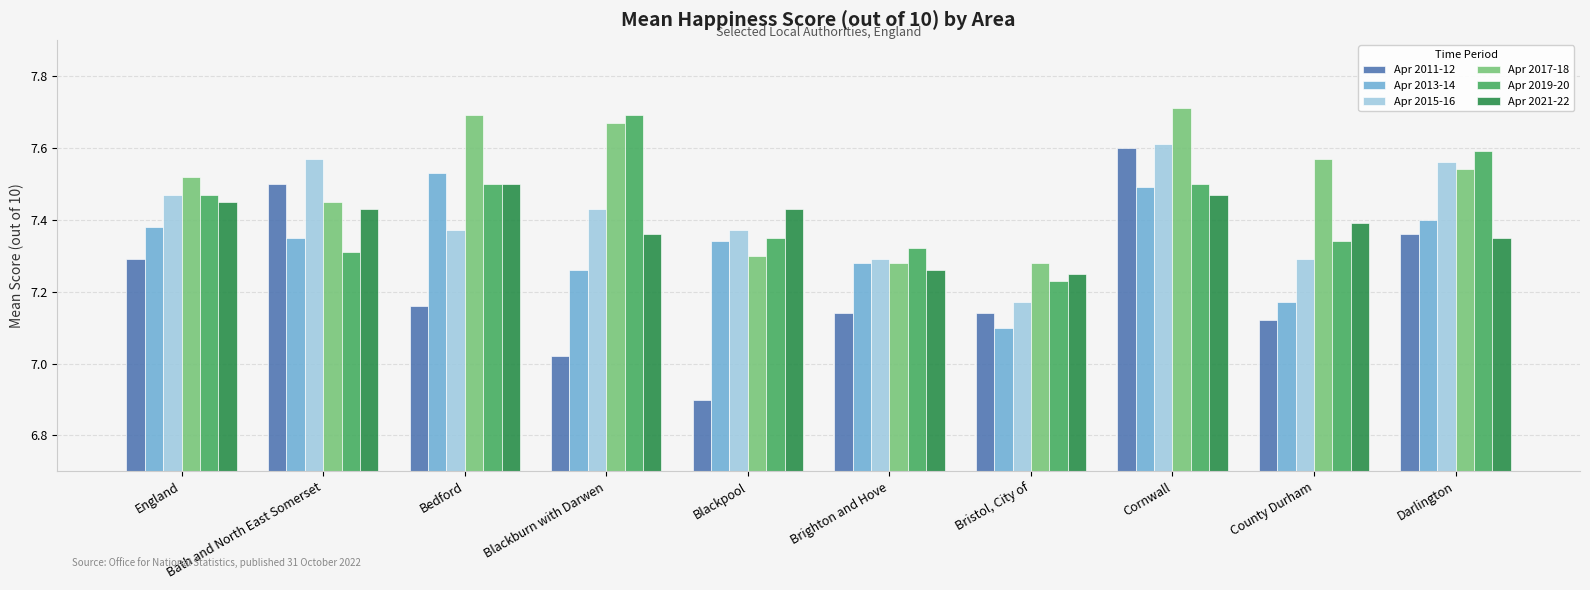

Where is Apr 2021-22 nearest to the value 7?

Bristol, City of